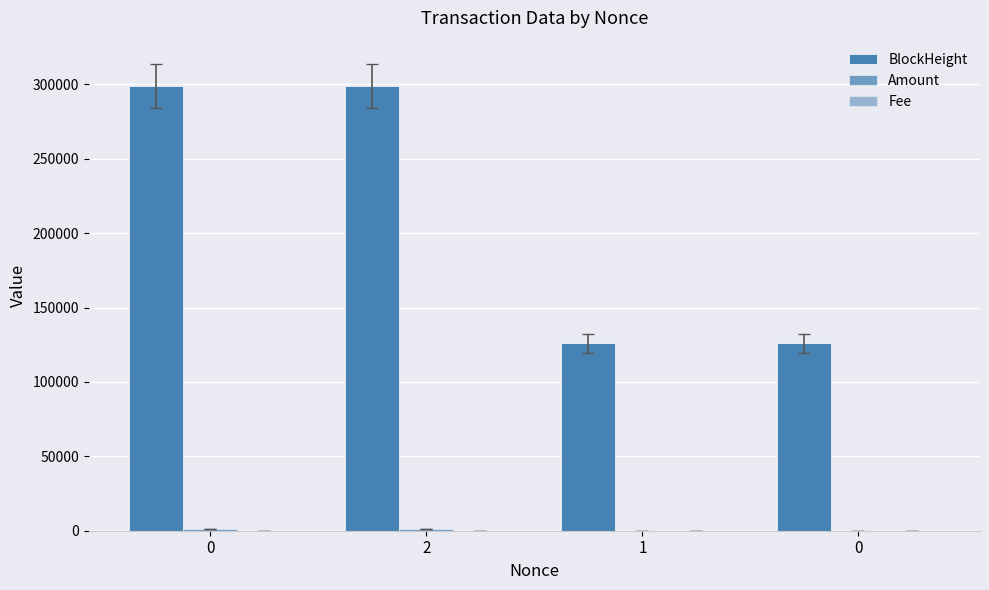

How many distinct data groups are displayed?

3